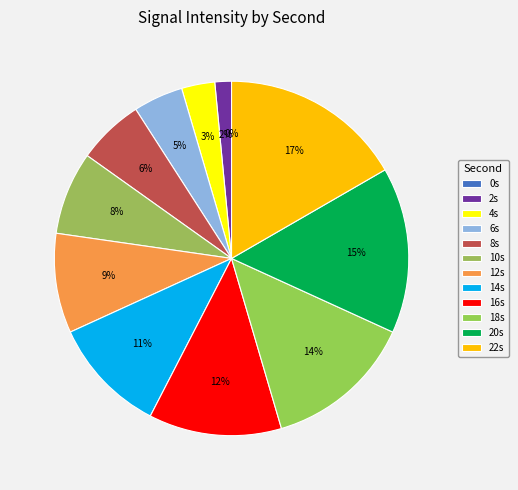

Rank the categories by value from lowest to highest.

0, 2, 4, 6, 8, 10, 12, 14, 16, 18, 20, 22